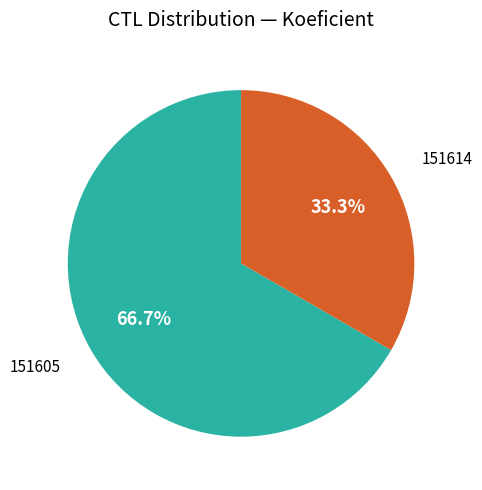

Is the sum of 151614 and 151605 greater than half?

Yes